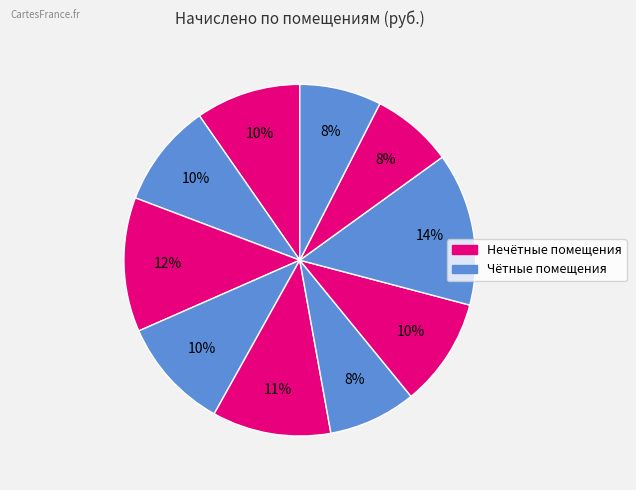

Count the number of slices in the pie.

10